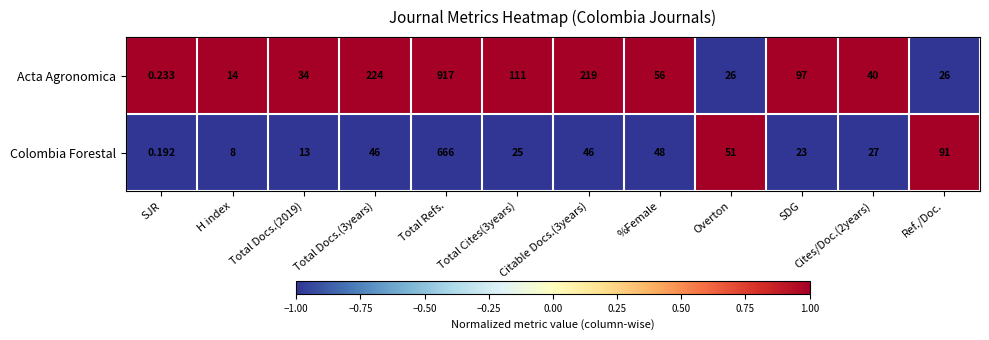

Which label corresponds to the smallest value in the chart?

SJR